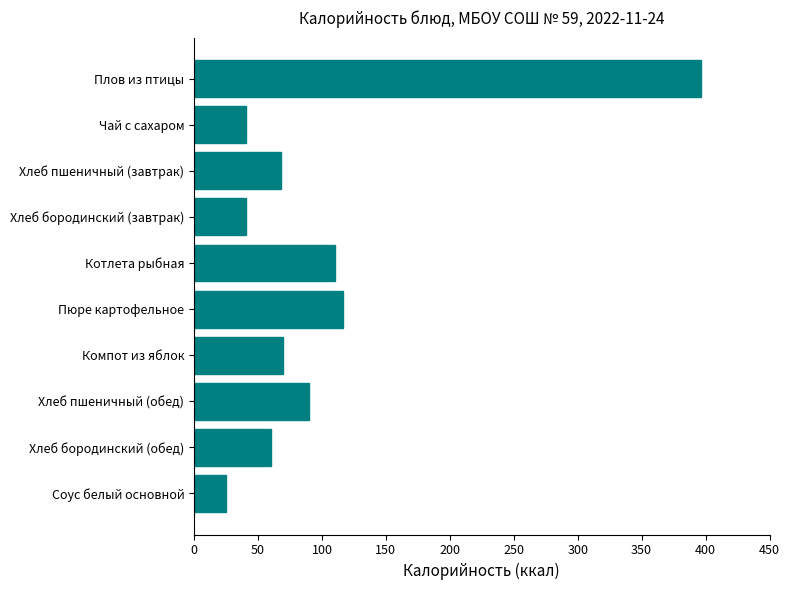

Between Хлеб пшеничный (обед) and Соус белый основной, which is larger?

Хлеб пшеничный (обед)